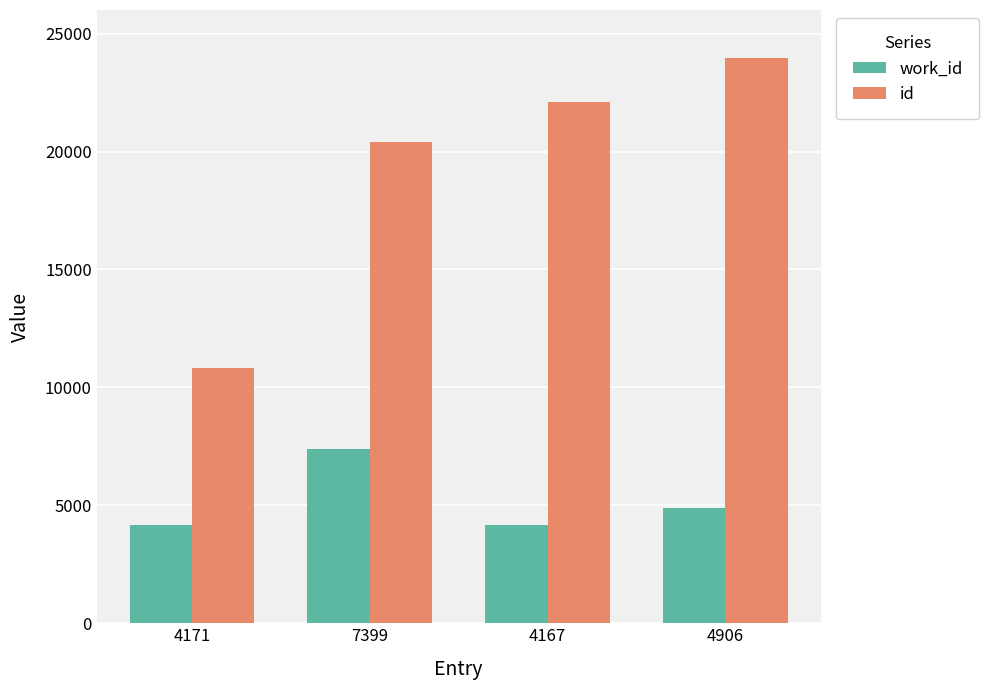

Which category has the lowest value in the id series?

4171